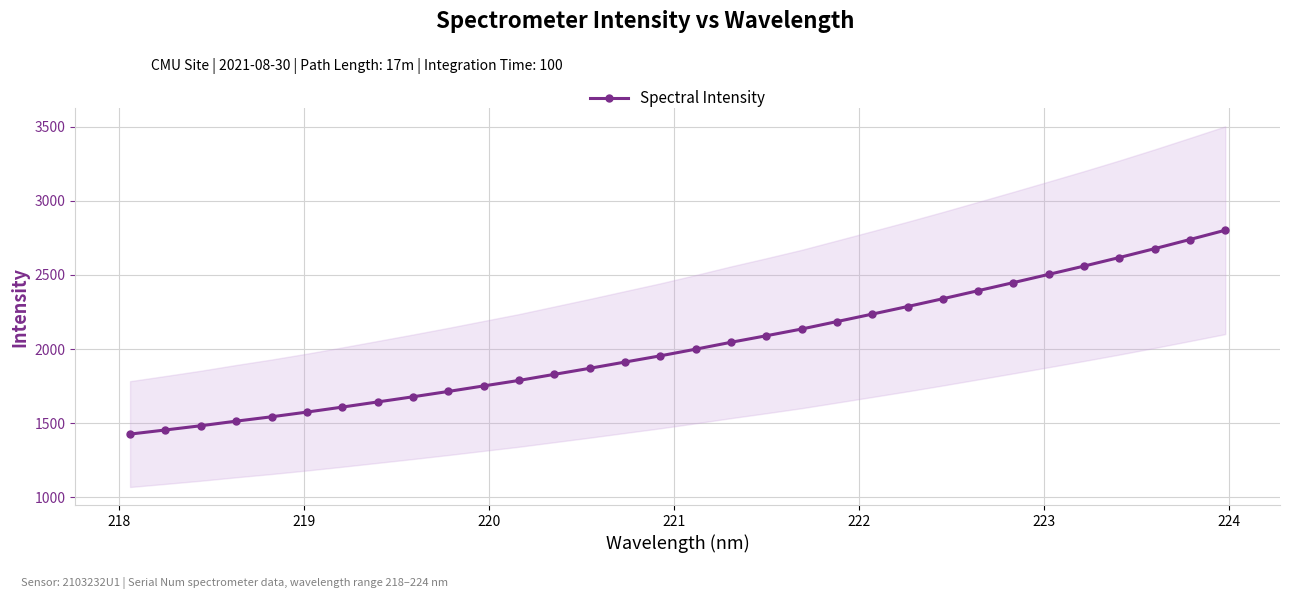

How many values in the Spectral Intensity series are below 1999?

16